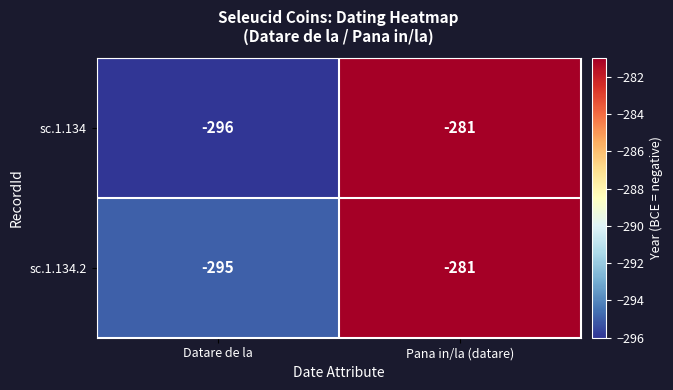

Reading left to right, what are all the values shown in this chart?

sc.1.134: Datare de la=-296	Pana in/la (datare)=-281
sc.1.134.2: Datare de la=-295	Pana in/la (datare)=-281